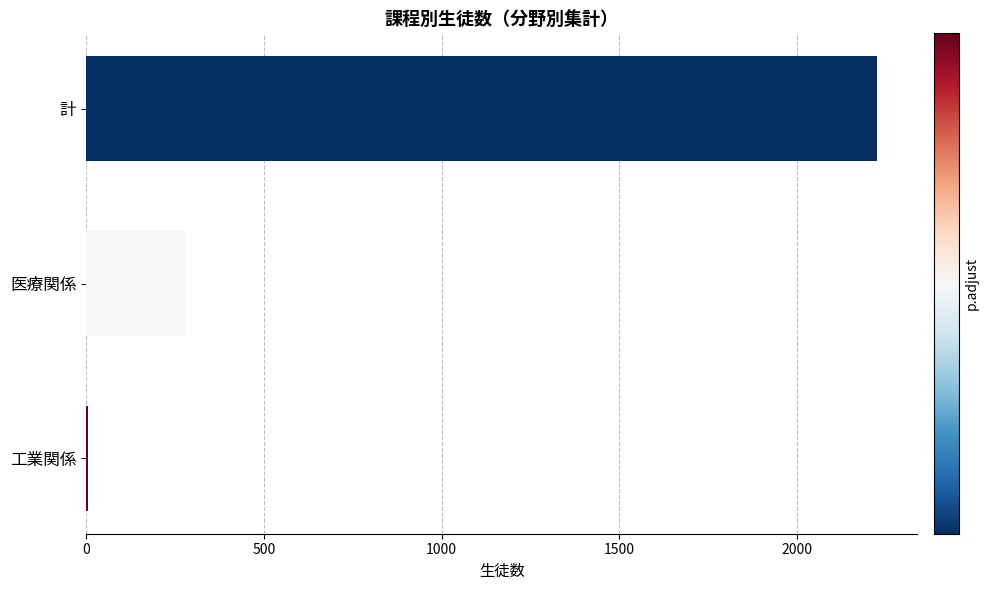

True or false: the data shows 2226 at 計.

True